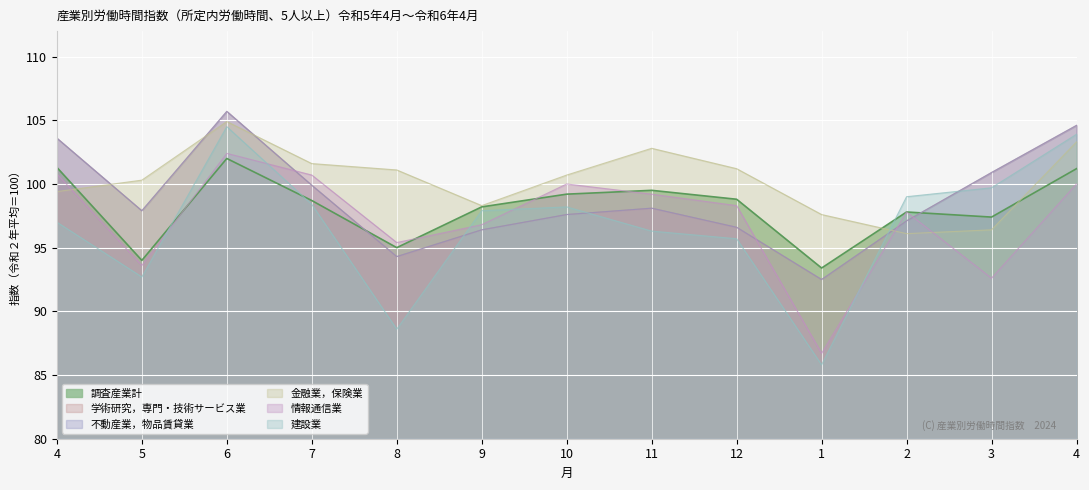

List the labels in order of 不動産業，物品賃貸業 value, largest first.

6, 4, 4, 3, 7, 11, 5, 10, 2, 12, 9, 8, 1